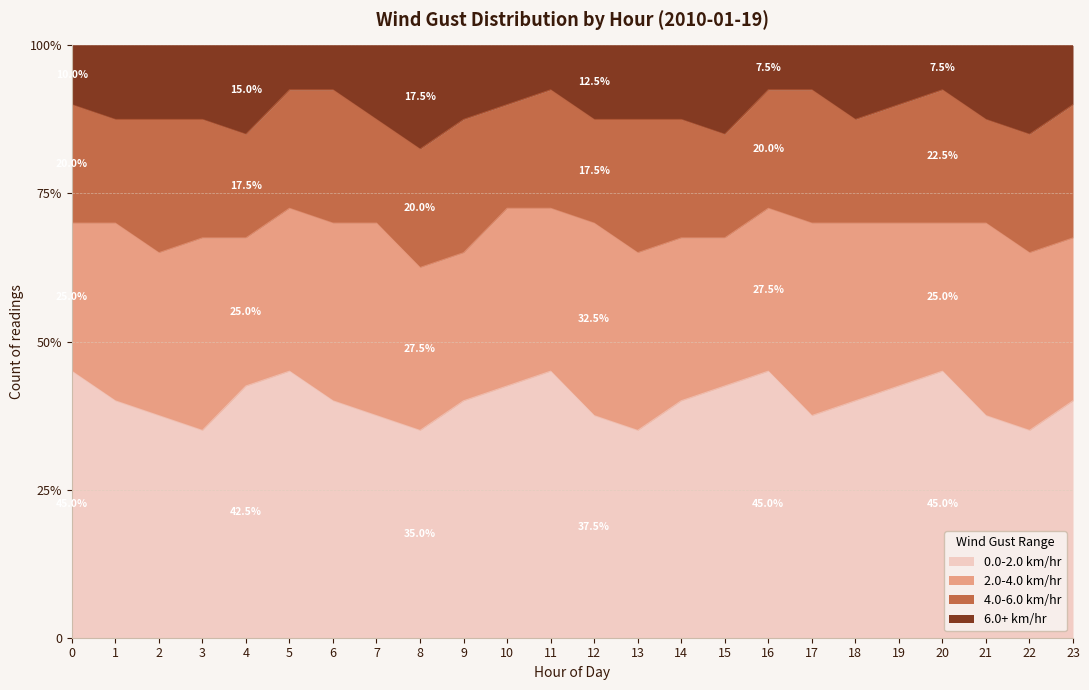

In 6.0+ km/hr, how many points are higher than both neighbors (excluding endpoints)?

2